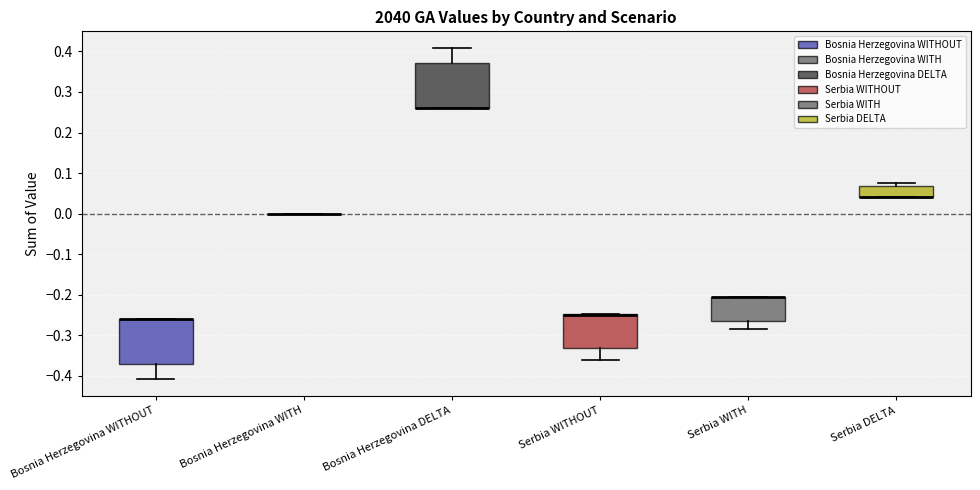

Where is the upper edge of the box for Serbia WITH on the y-axis? The values are not printed on the chart, so give them approximately, as read against the axis.

-0.21